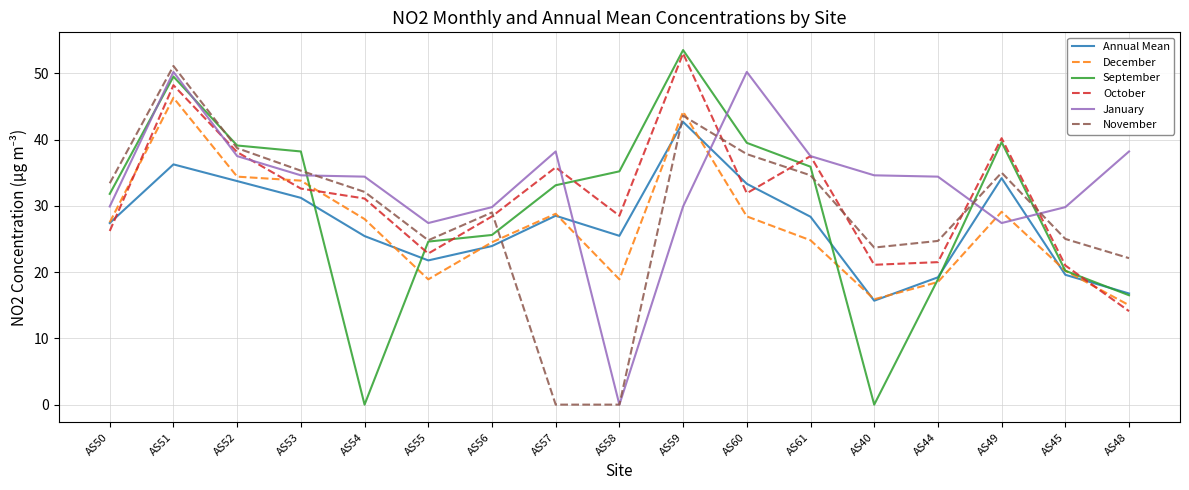

Between which two adjacent categories do January and September first intersect?

AS50 and AS51